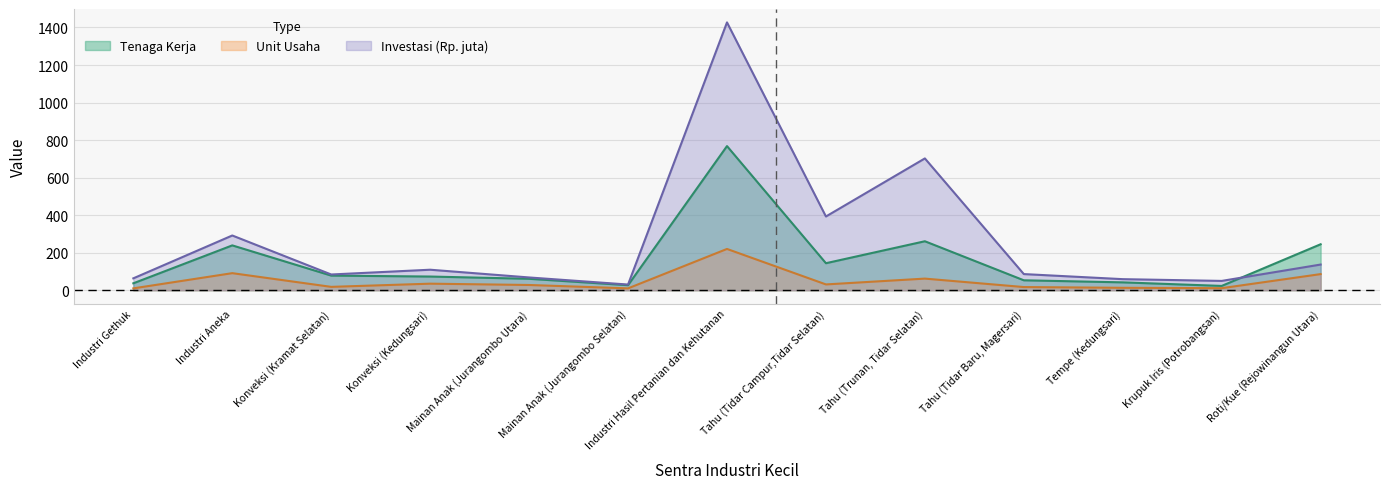

What are all the series names shown in the legend?

Tenaga Kerja, Unit Usaha, Investasi (Rp. juta)